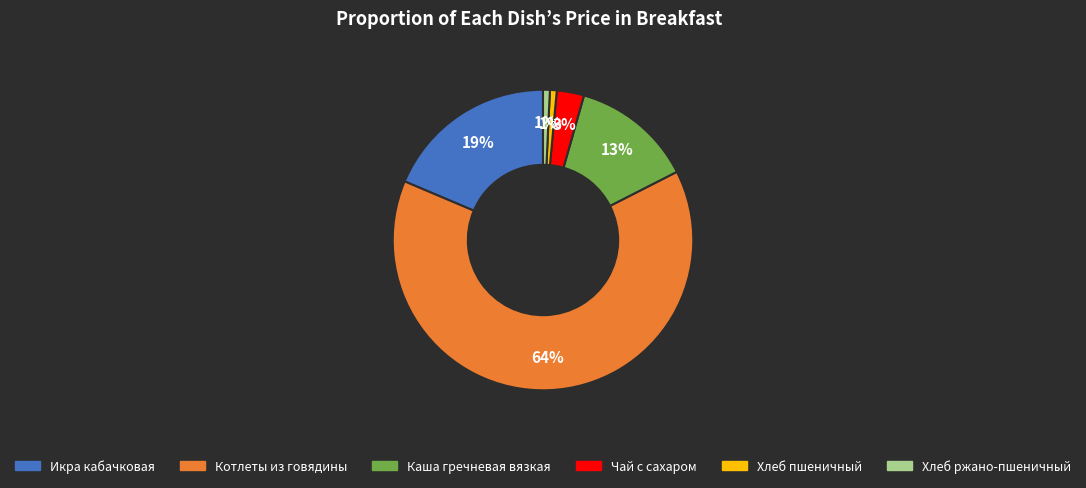

Which category has the biggest portion of the pie?

Котлеты из говядины